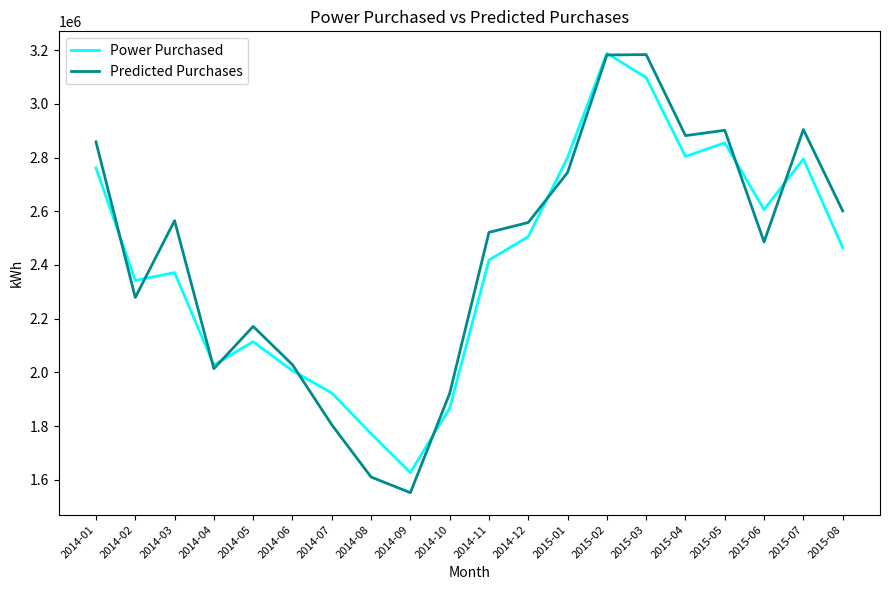

At 2014-08, list the series in order from smallest to largest.

Predicted Purchases, Power Purchased